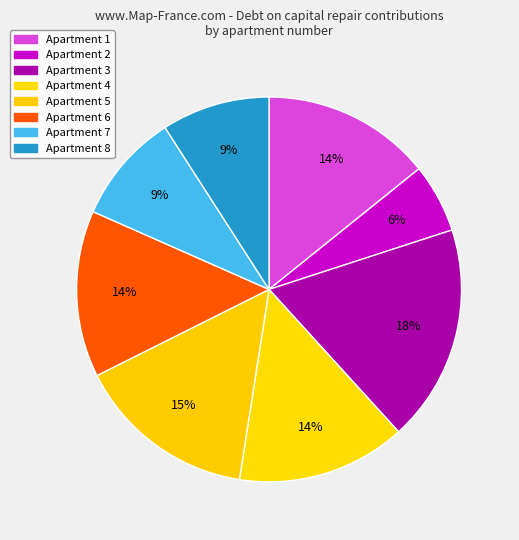

Count the number of slices in the pie.

8